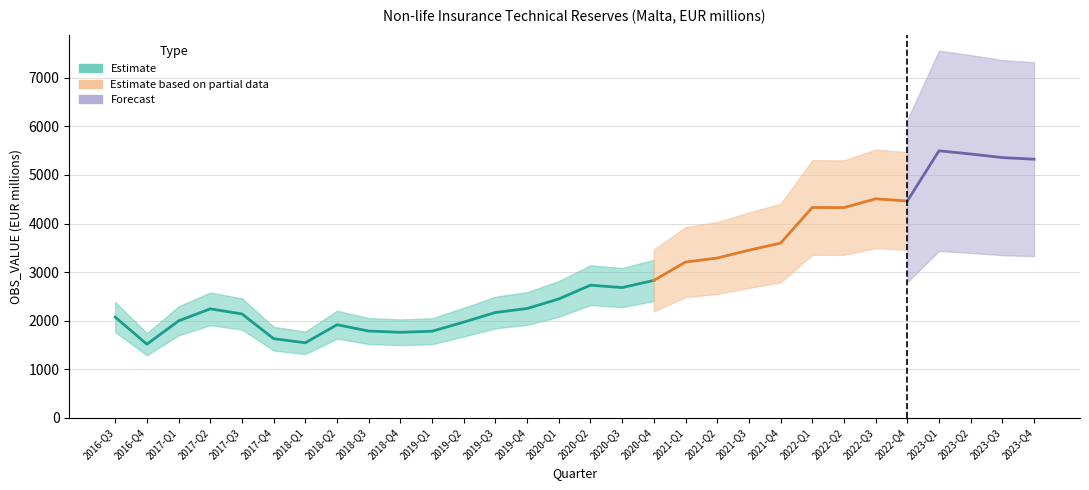

What is the smallest value displayed?

1515